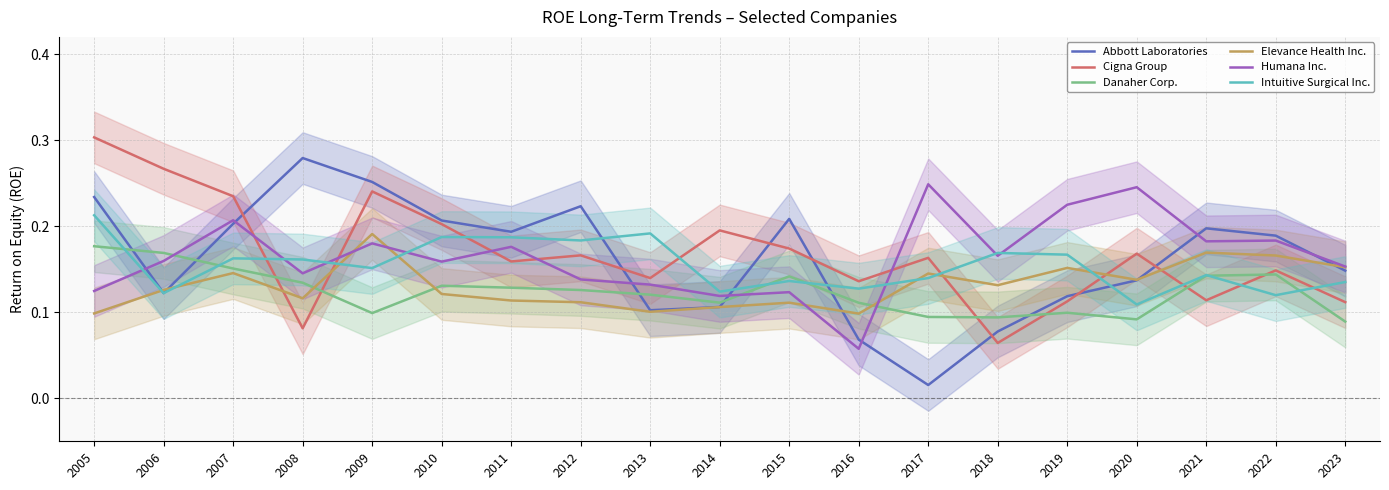

How many data points does each series have?

19